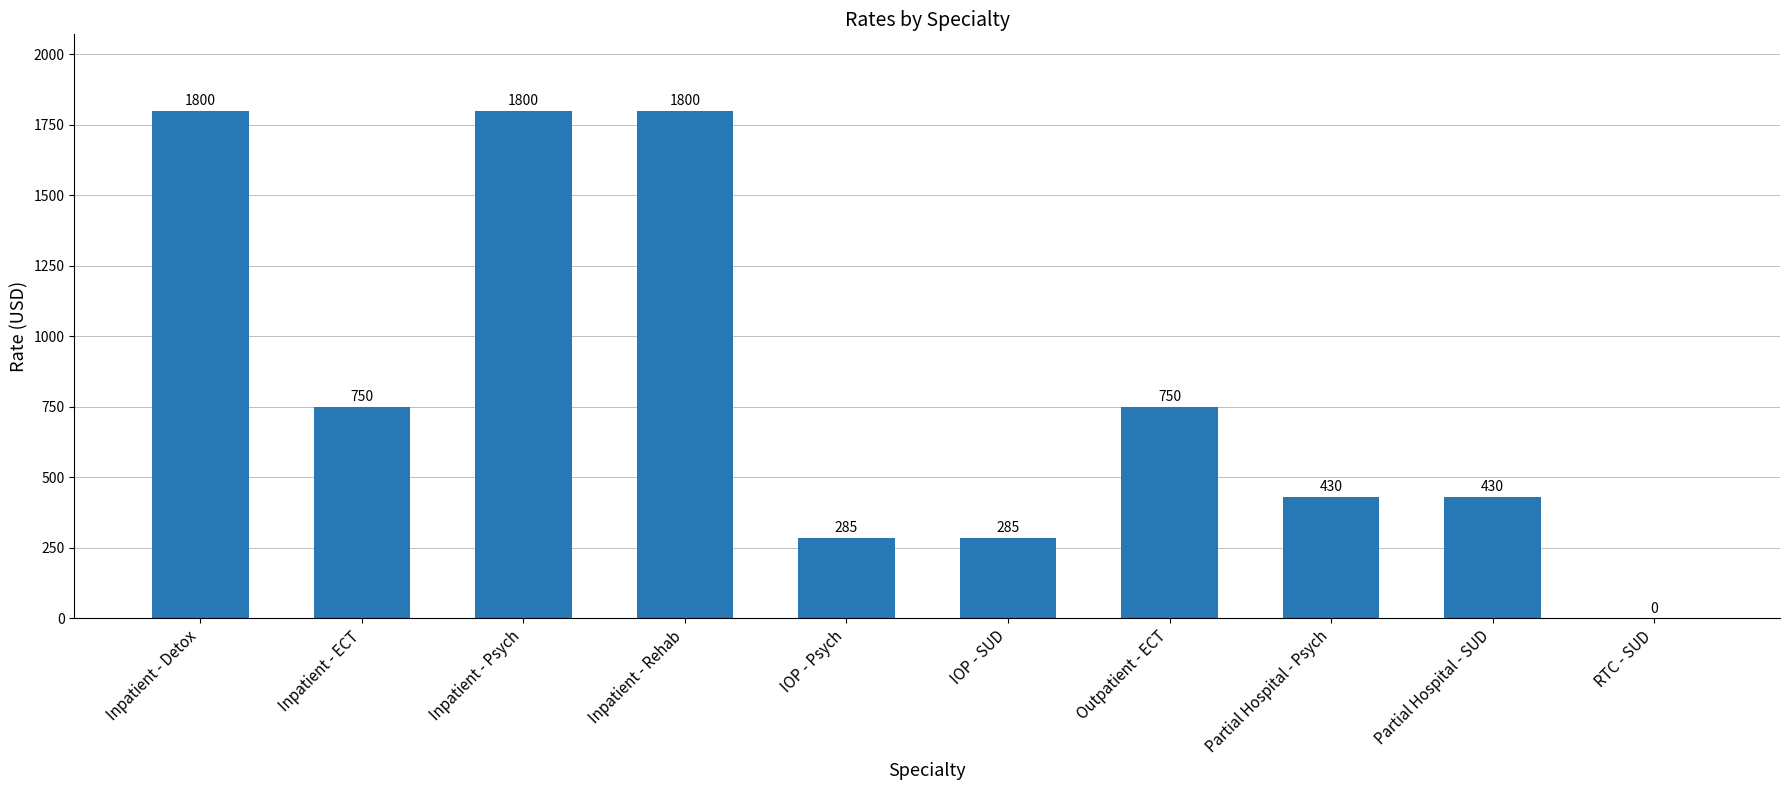

At which label does the data first exceed 750?

Inpatient - Detox